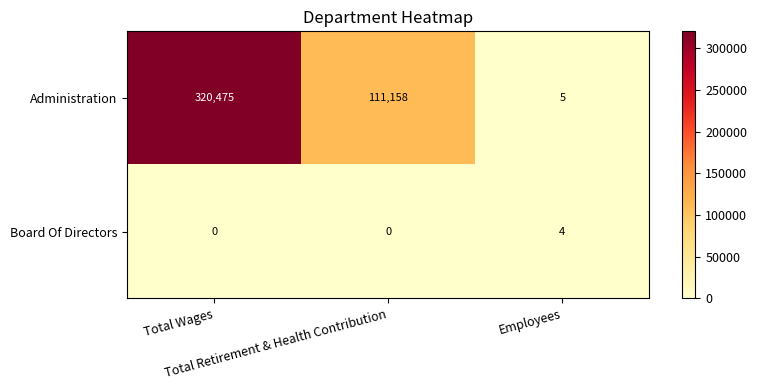

Which series has the largest range (max minus min)?

Administration